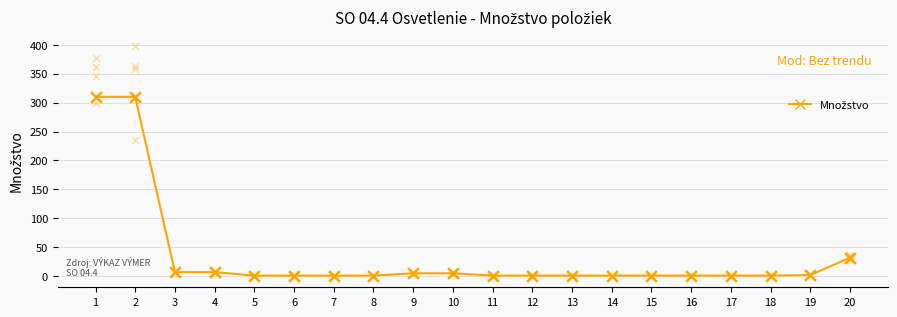

Which has a higher value, 15 or 10?

10